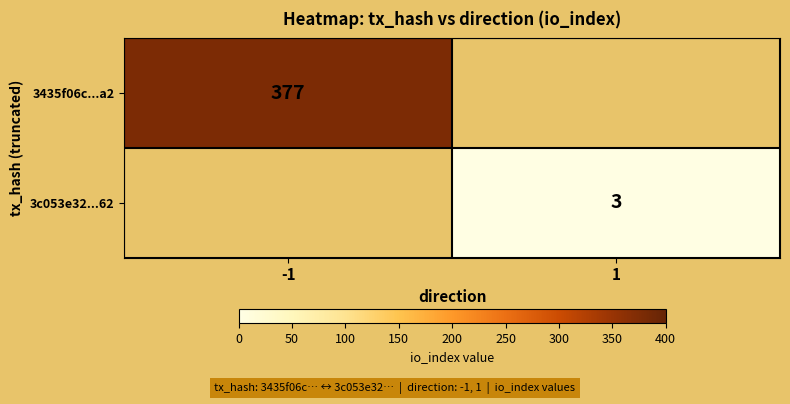

True or false: 3435f06c...a2 has a value of 509 at -1.

False